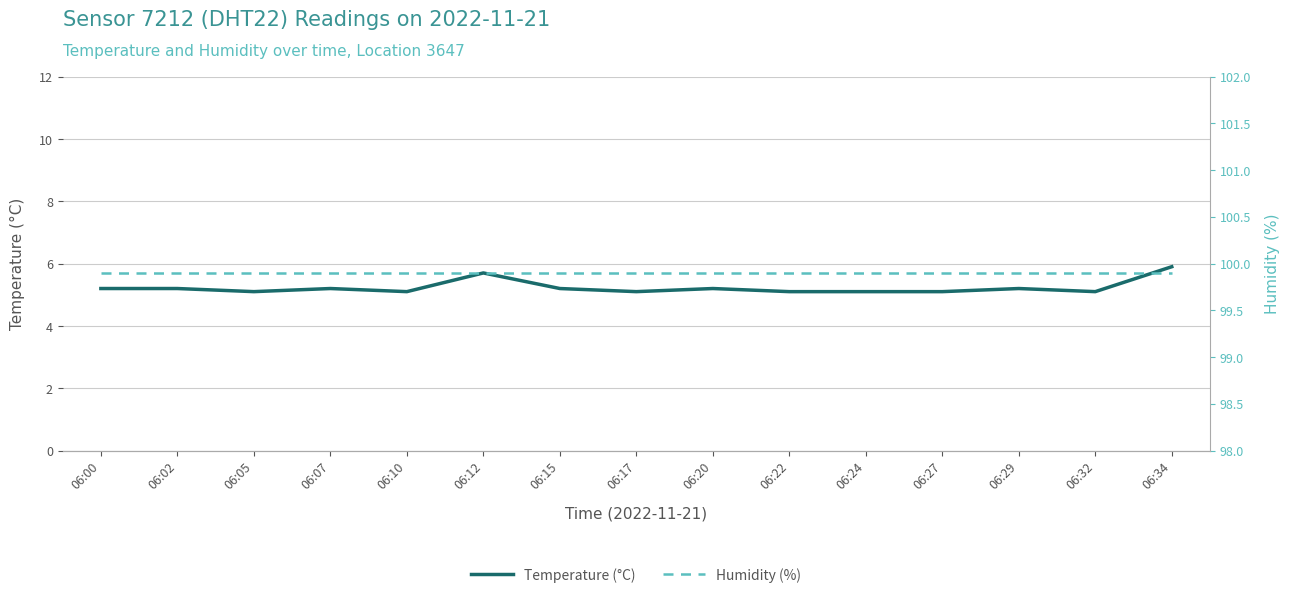

What is the spread (max minus min) of values at 06:15?

94.7